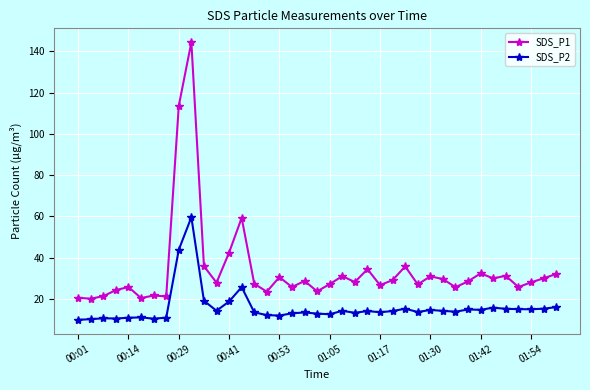

What is the average value of the SDS_P2 series?

15.8